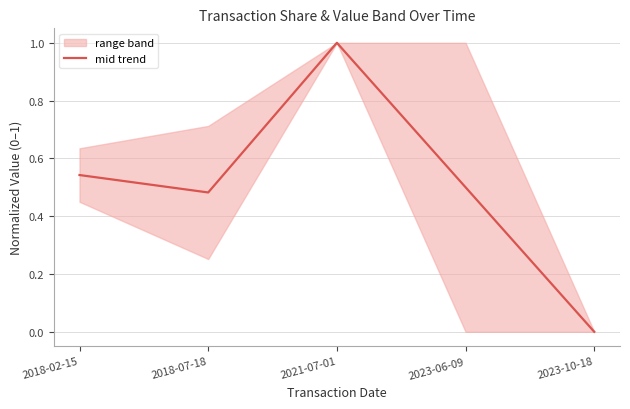

What is the difference between the second highest and minimum values?

0.5